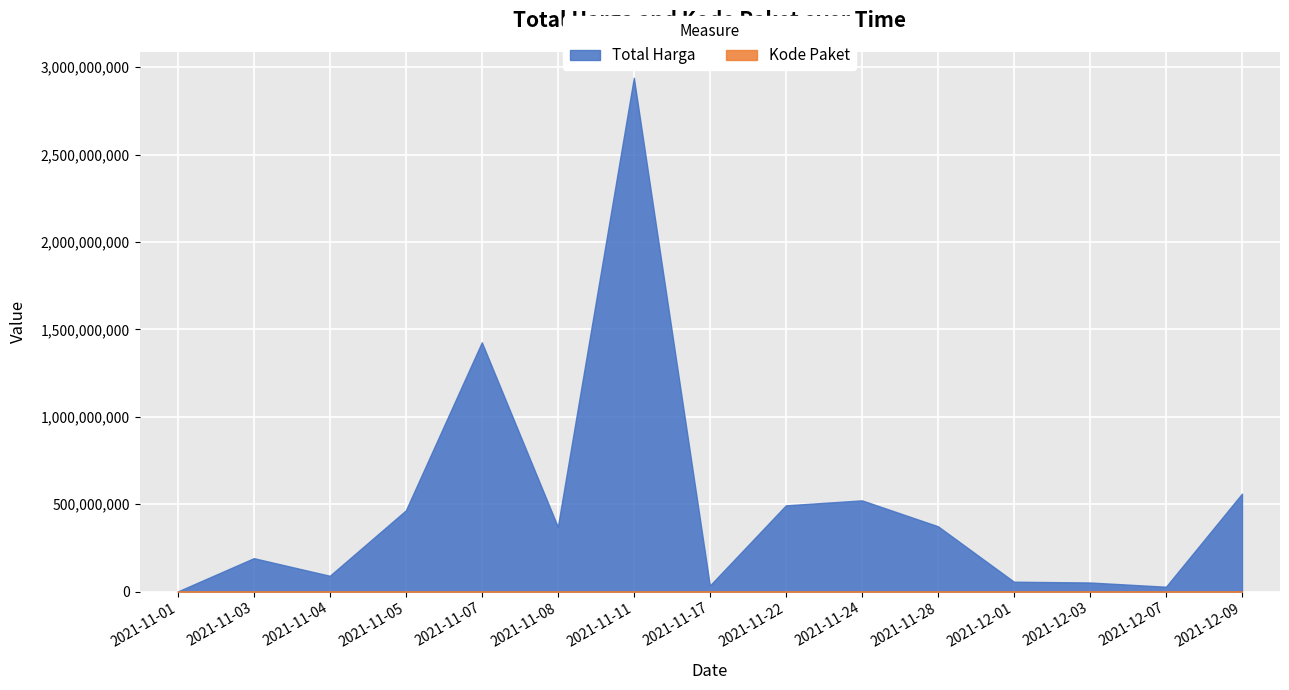

At 2021-12-09, list the series in order from largest to smallest.

Total Harga, Kode Paket